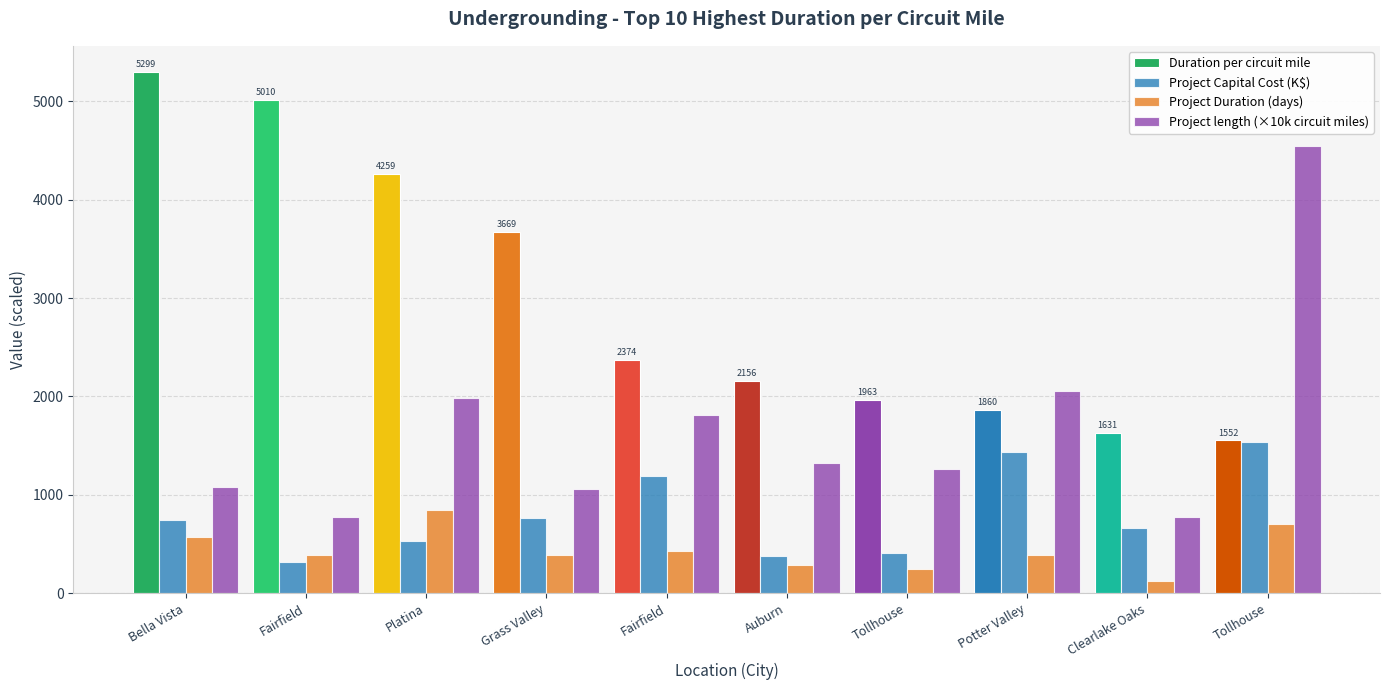

Reading left to right, extract all data points from this chart.

Duration per circuit mile: Bella Vista=5298.6	Fairfield=5010.2	Platina=4259.4	Grass Valley=3668.5	Fairfield=2374.3	Auburn=2155.9	Tollhouse=1963.2	Potter Valley=1860.4	Clearlake Oaks=1630.6	Tollhouse=1551.9
Project Capital Cost (K$): Bella Vista=747.6	Fairfield=311.5	Platina=525.1	Grass Valley=763.6	Fairfield=1187.7	Auburn=375.0	Tollhouse=410.2	Potter Valley=1433.3	Clearlake Oaks=661.9	Tollhouse=1539.3
Project Duration (days): Bella Vista=569.0	Fairfield=390.0	Platina=843.0	Grass Valley=387.0	Fairfield=429.0	Auburn=285.0	Tollhouse=248.0	Potter Valley=383.0	Clearlake Oaks=126.0	Tollhouse=706.0
Project length (×10k circuit miles): Bella Vista=1073.9	Fairfield=778.4	Platina=1979.2	Grass Valley=1054.9	Fairfield=1806.8	Auburn=1322.0	Tollhouse=1263.3	Potter Valley=2058.7	Clearlake Oaks=772.7	Tollhouse=4549.2